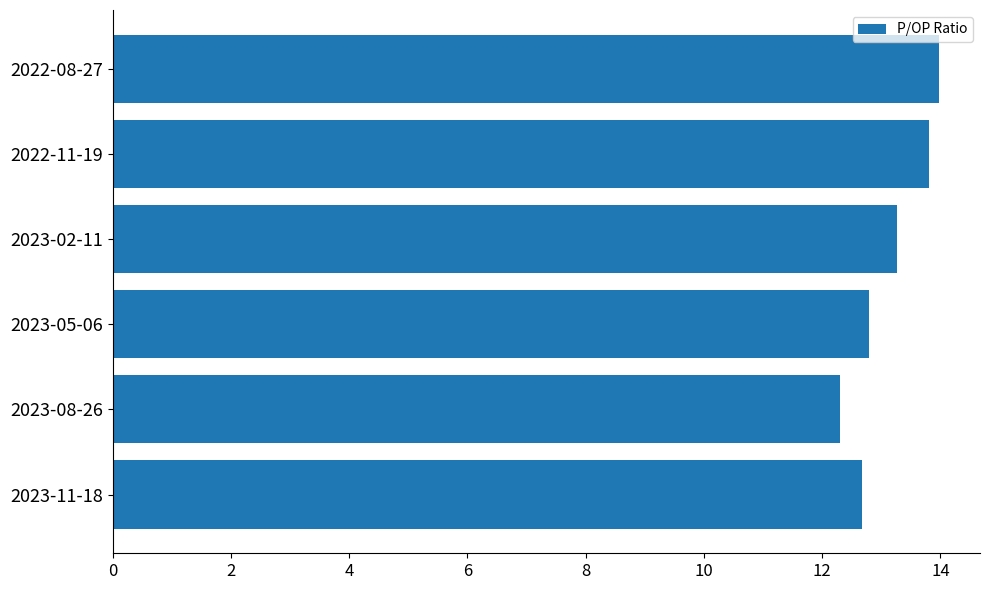

Approximately how many times larger is the value at 2023-02-11 compared to 2023-05-06?

1.0